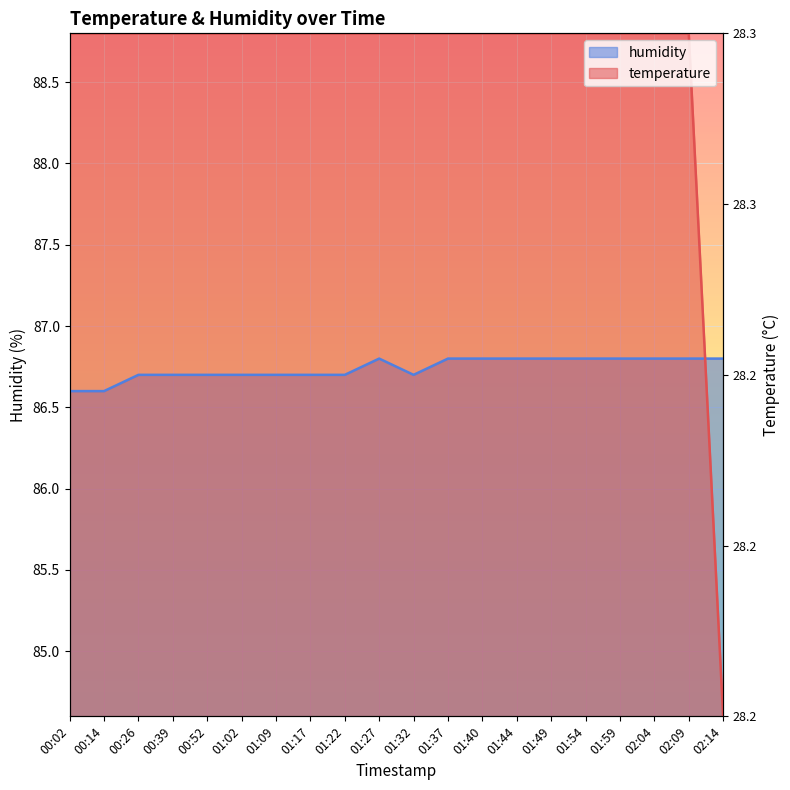

True or false: temperature and humidity intersect in this chart.

True